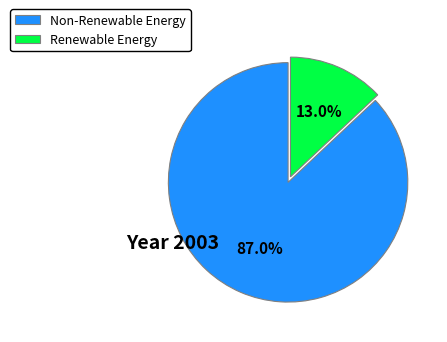

Between Renewable Energy and Non-Renewable Energy, which is larger?

Non-Renewable Energy